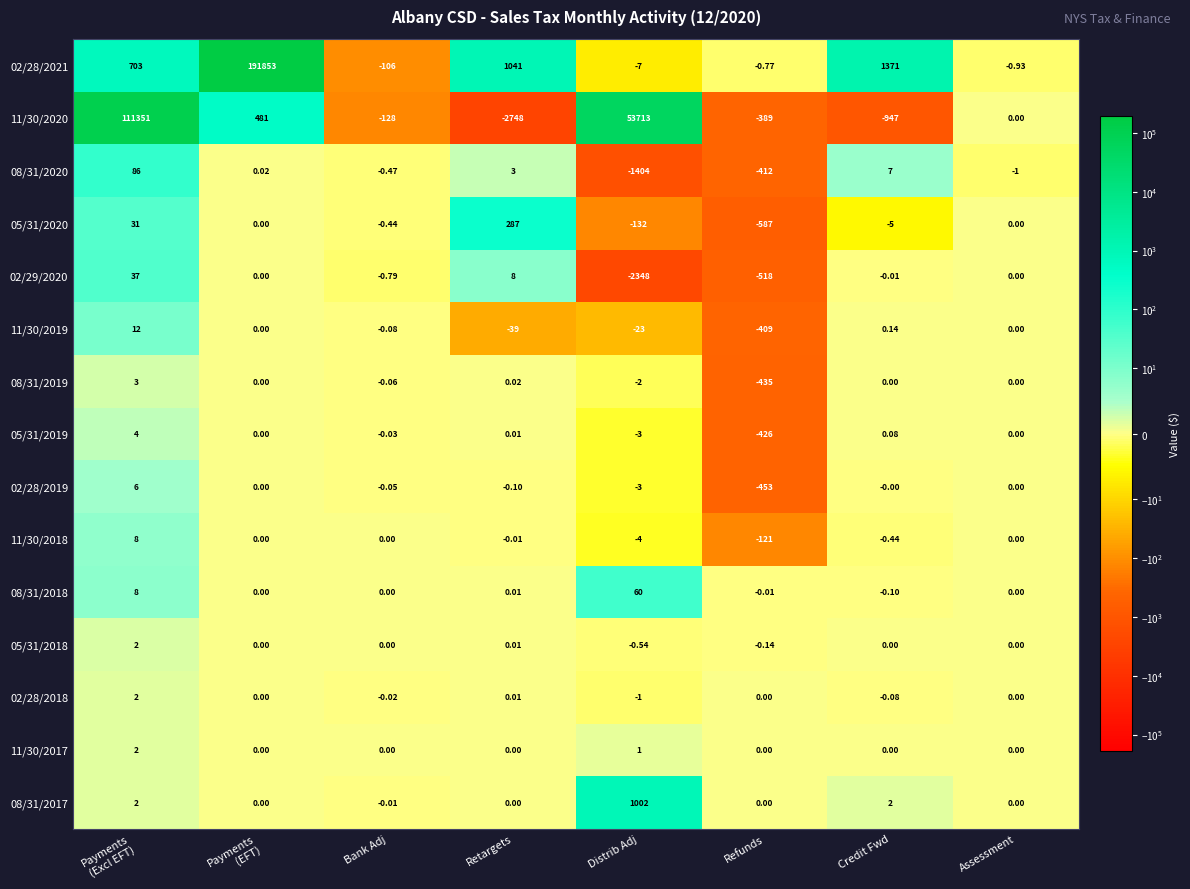

How many data points in 08/31/2020 are less than 0?

4